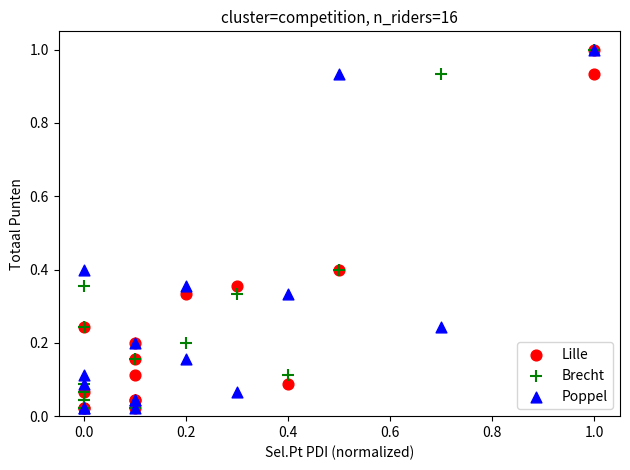

What are all the series names shown in the legend?

Lille, Brecht, Poppel